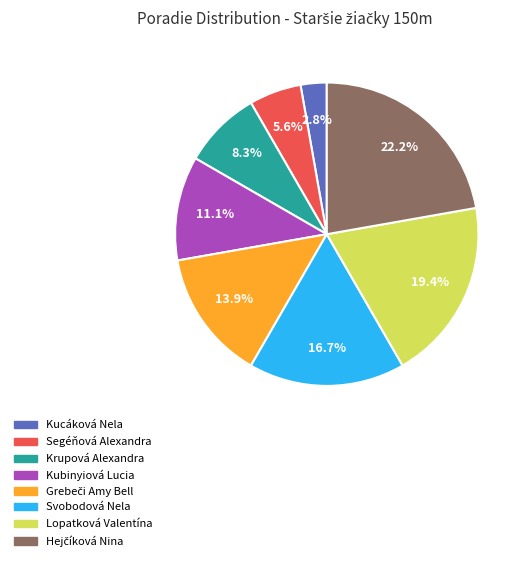

What percentage is the Krupová Alexandra slice, to the nearest percent?

8%